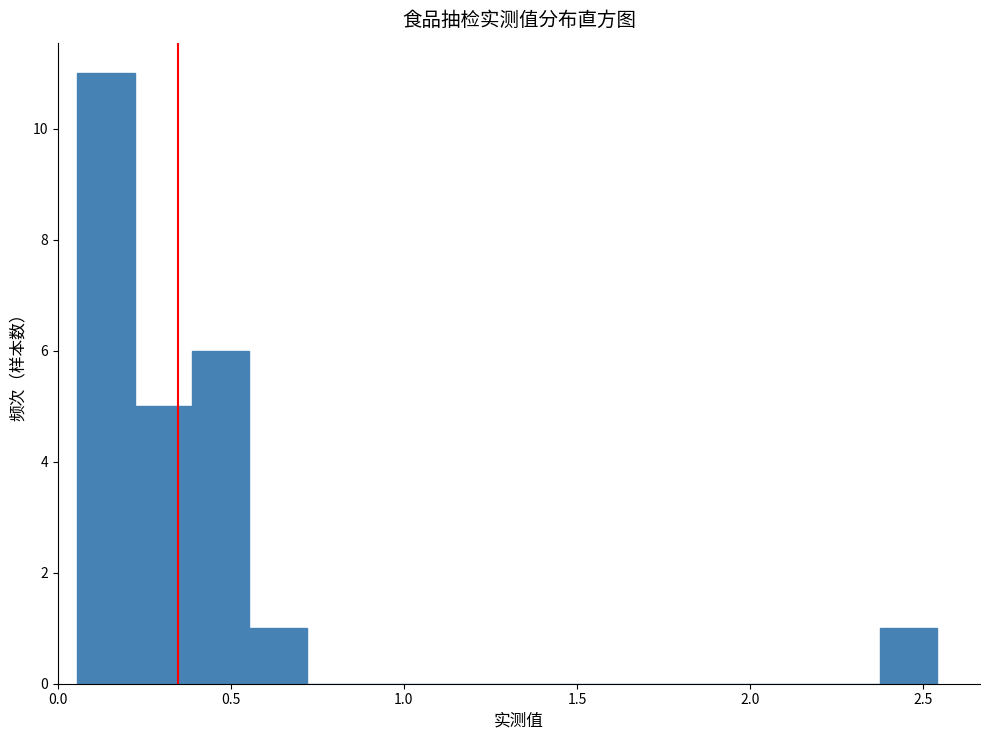

Read against the x-axis, roughly where is the centre of the tallest bar?

0.15